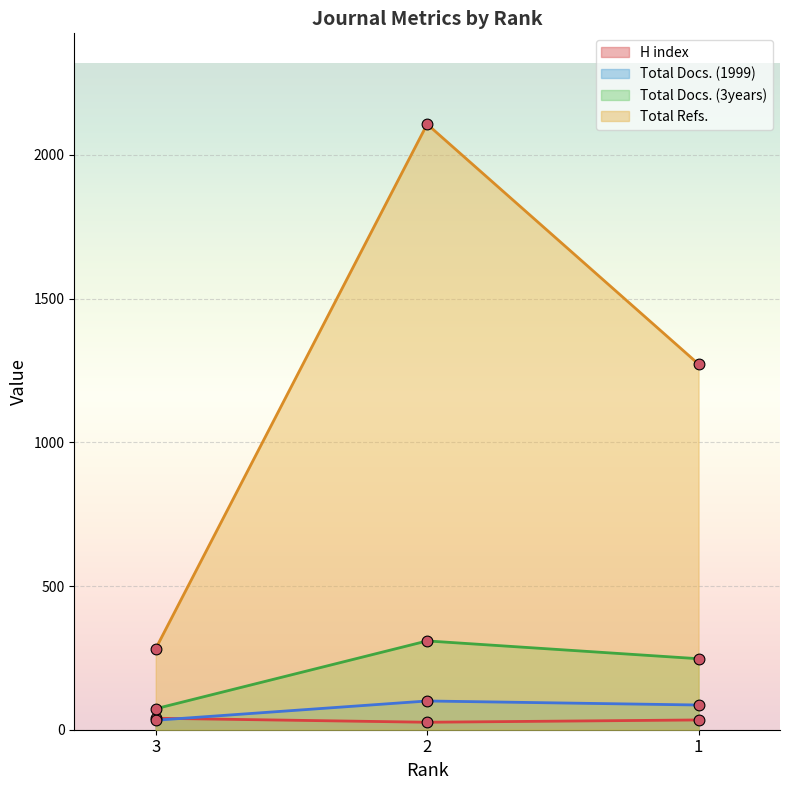

At which category is the sum across all series the highest?

2